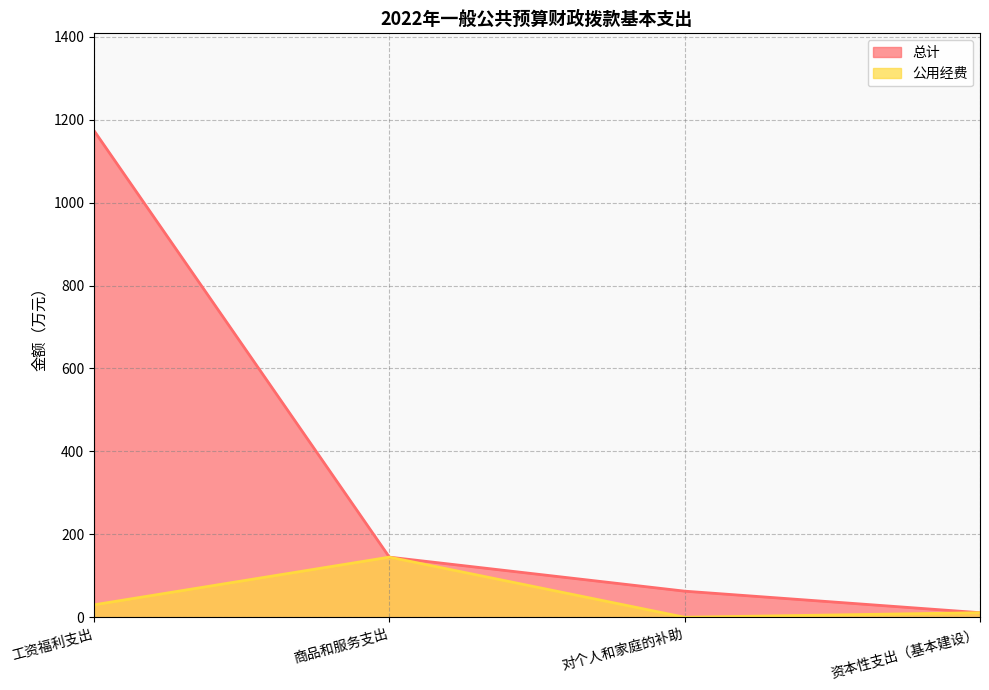

In 公用经费, how many points are lower than both neighbors (excluding endpoints)?

1